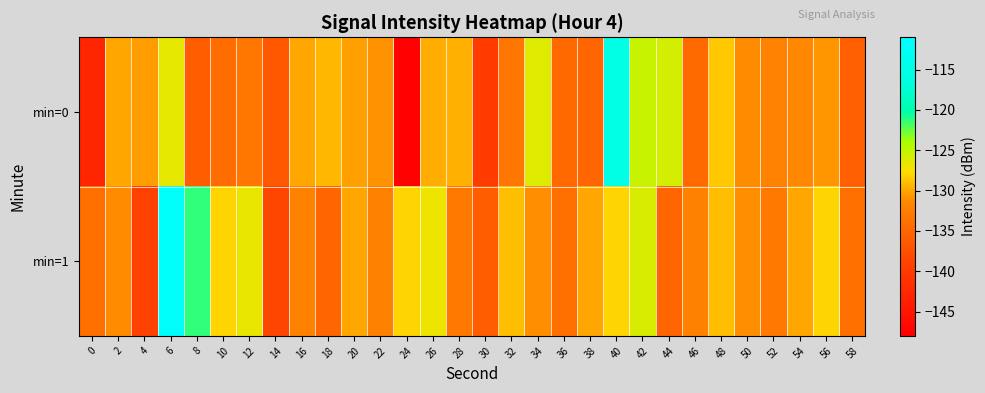

List the series in order of their peak value, lowest first.

min=0, min=1